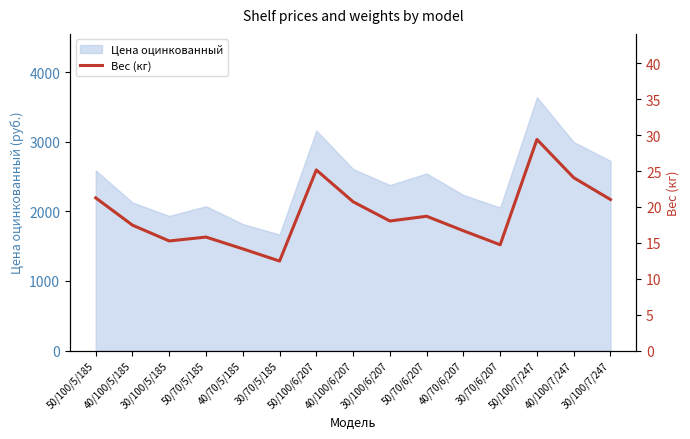

What is the label of the 10th point from the left?

50/70/6/207